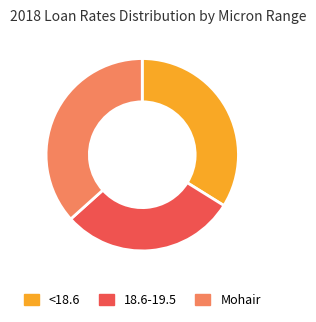

How many segments does this pie chart have?

3